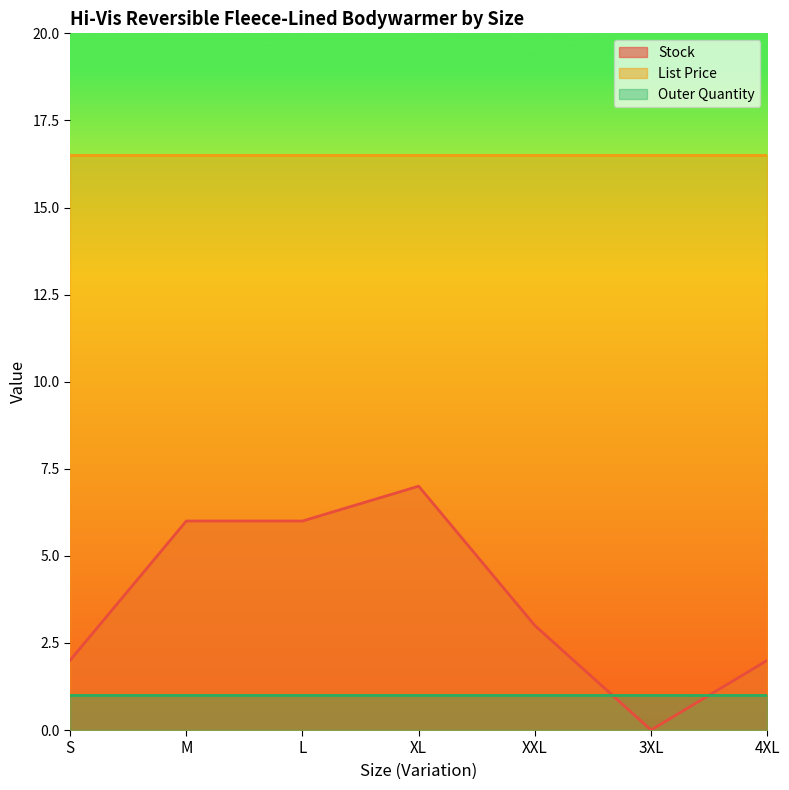

Between S and XL, which series saw the biggest shift?

Stock